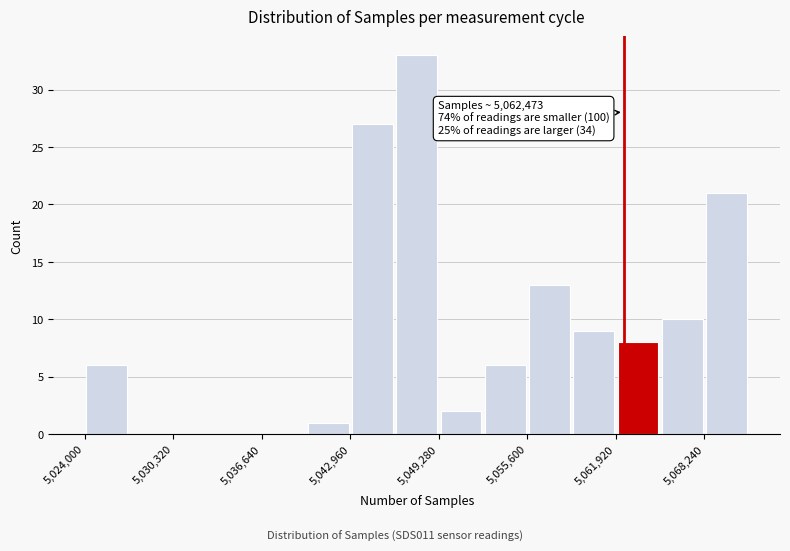

Read against the x-axis, roughly where is the centre of the tallest bar?

5048000